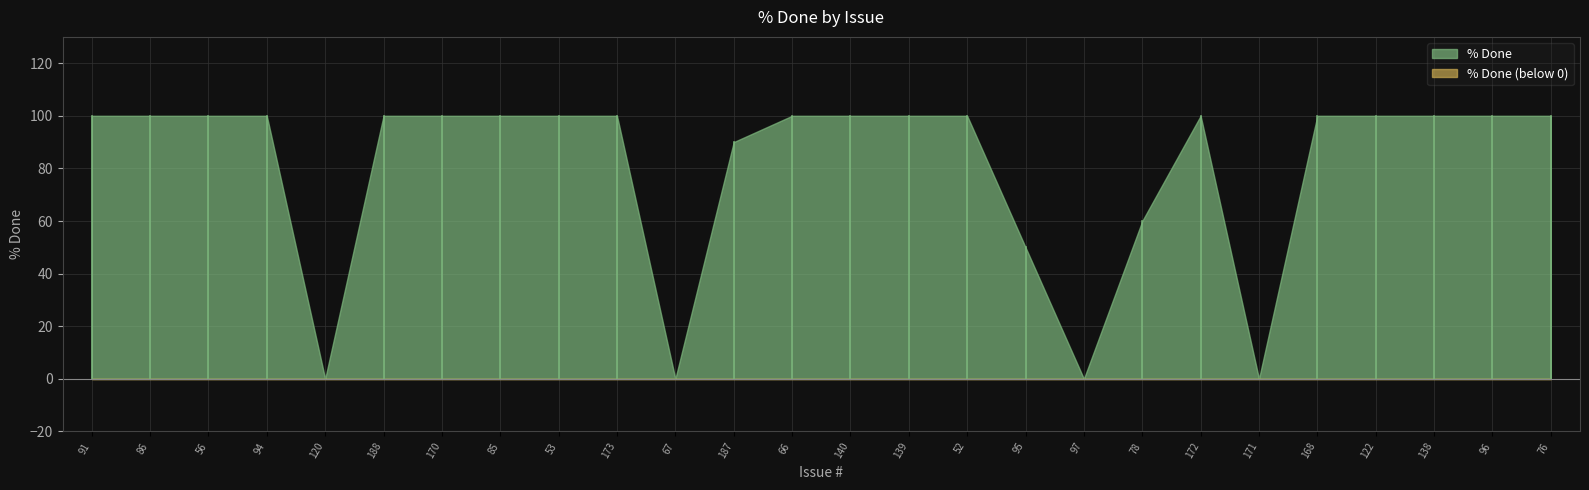

How many series are shown in this chart?

2